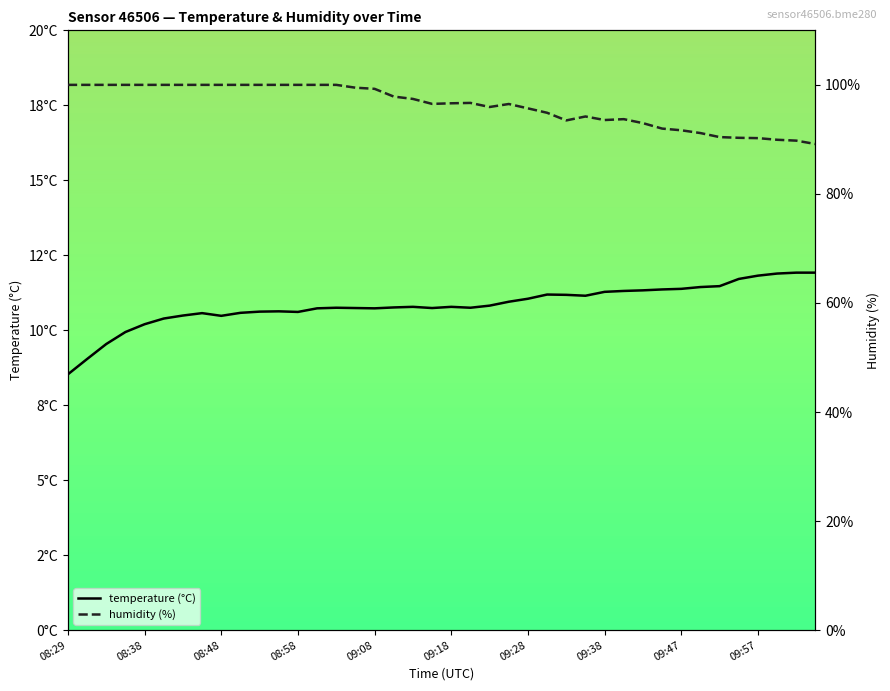

In humidity, how many points are higher than both neighbors (excluding endpoints)?

4